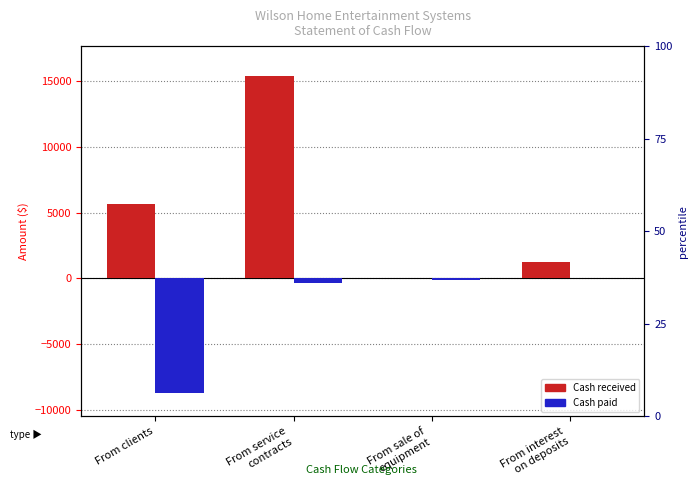

What is the minimum value for Cash paid?

-8750